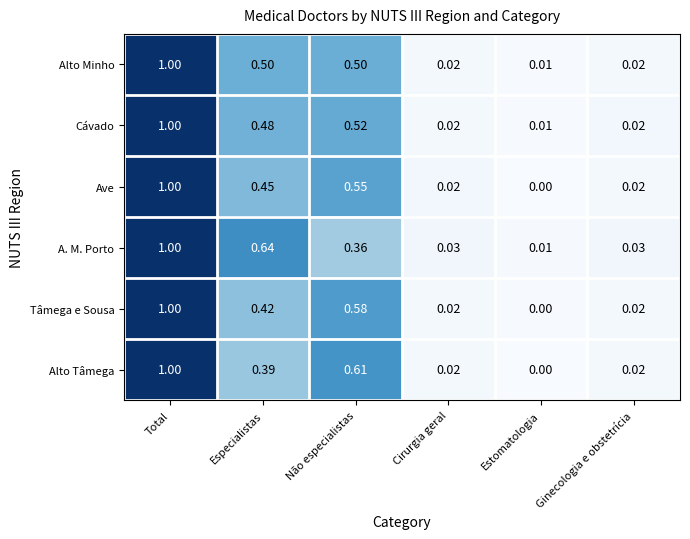

Between Não especialistas and Cirurgia geral, which series saw the biggest shift?

Alto Tâmega